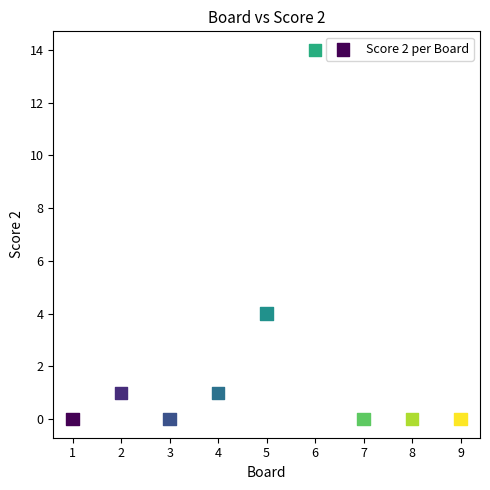

What is the average X value?

5